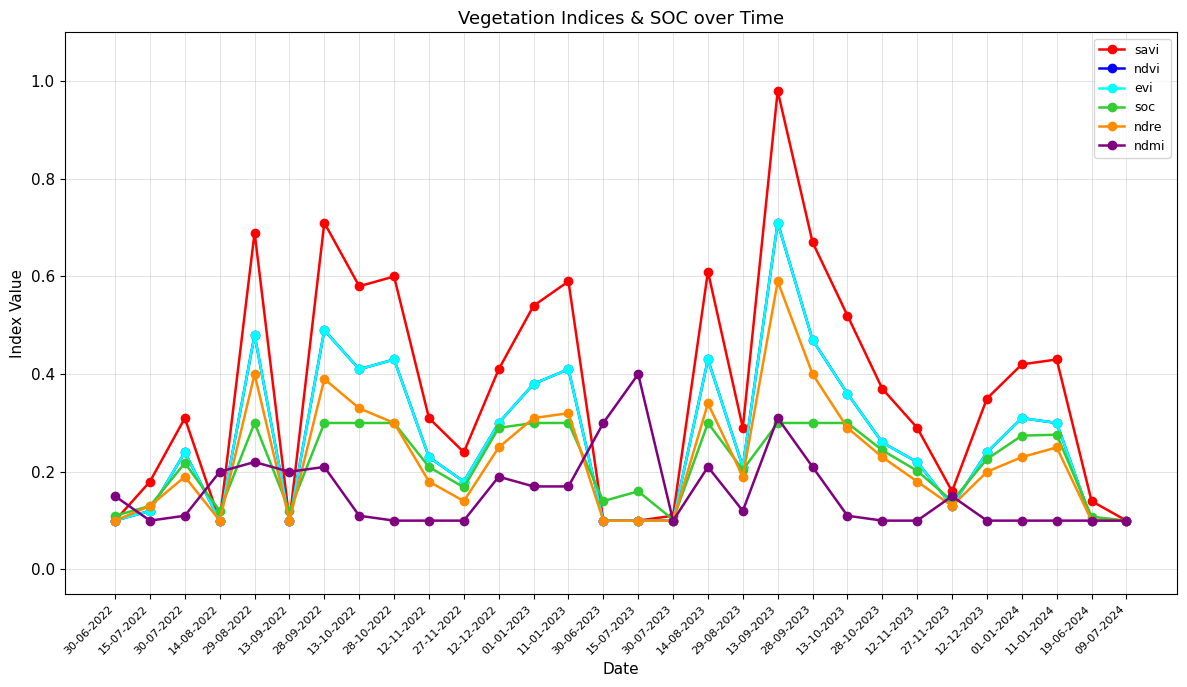

List the labels in order of soc value, largest first.

29-08-2022, 28-09-2022, 13-10-2022, 28-10-2022, 01-01-2023, 11-01-2023, 14-08-2023, 13-09-2023, 28-09-2023, 13-10-2023, 12-12-2022, 11-01-2024, 01-01-2024, 28-10-2023, 12-12-2023, 30-07-2022, 12-11-2022, 29-08-2023, 12-11-2023, 27-11-2022, 15-07-2023, 30-06-2023, 27-11-2023, 15-07-2022, 14-08-2022, 13-09-2022, 30-06-2022, 19-06-2024, 30-07-2023, 09-07-2024